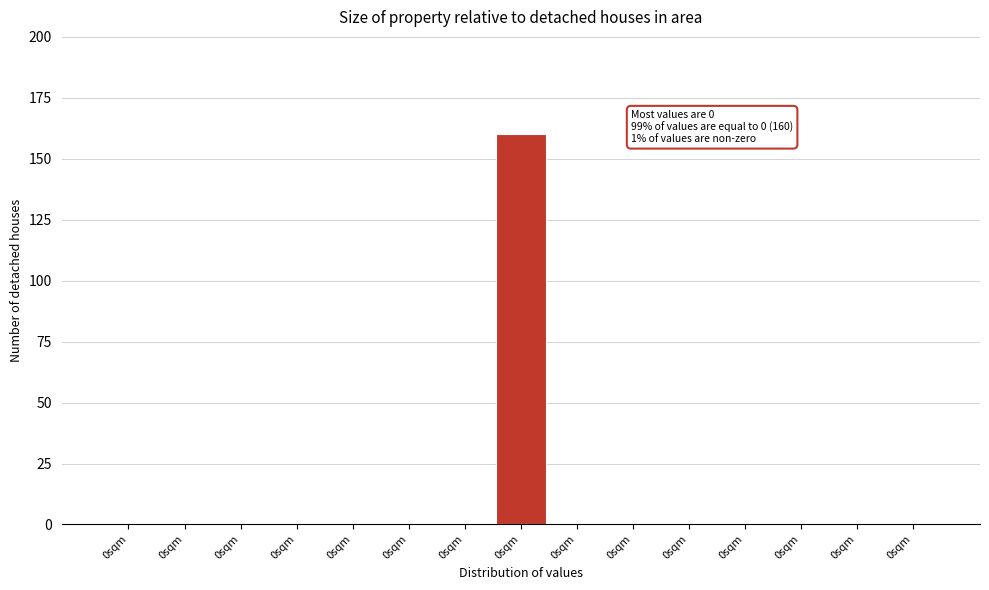

Count the number of categories in the chart.

15